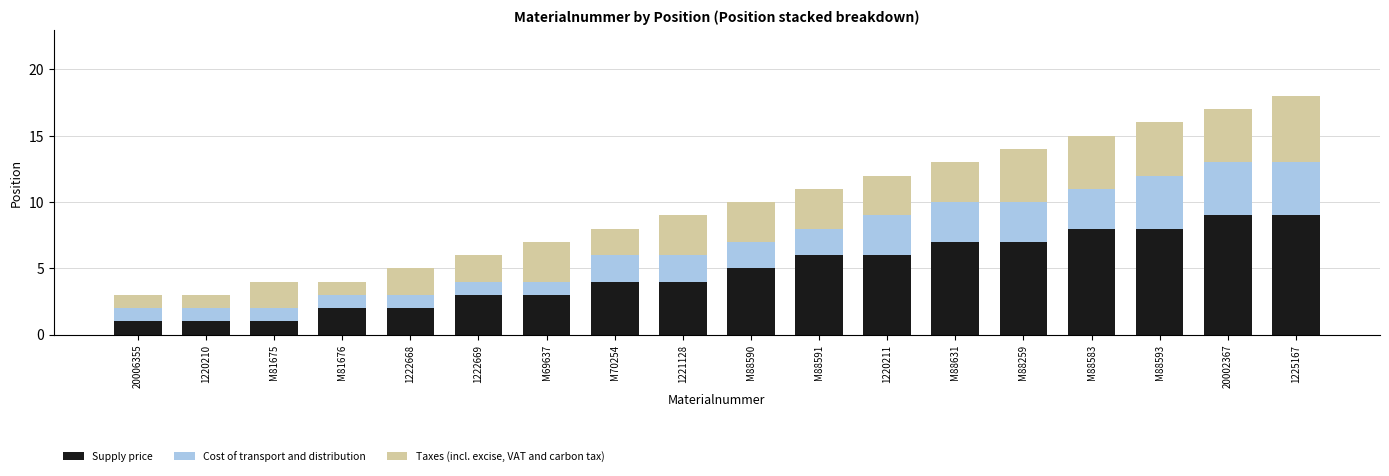

The value of Supply price at 20002367 is 9. True or false?

True